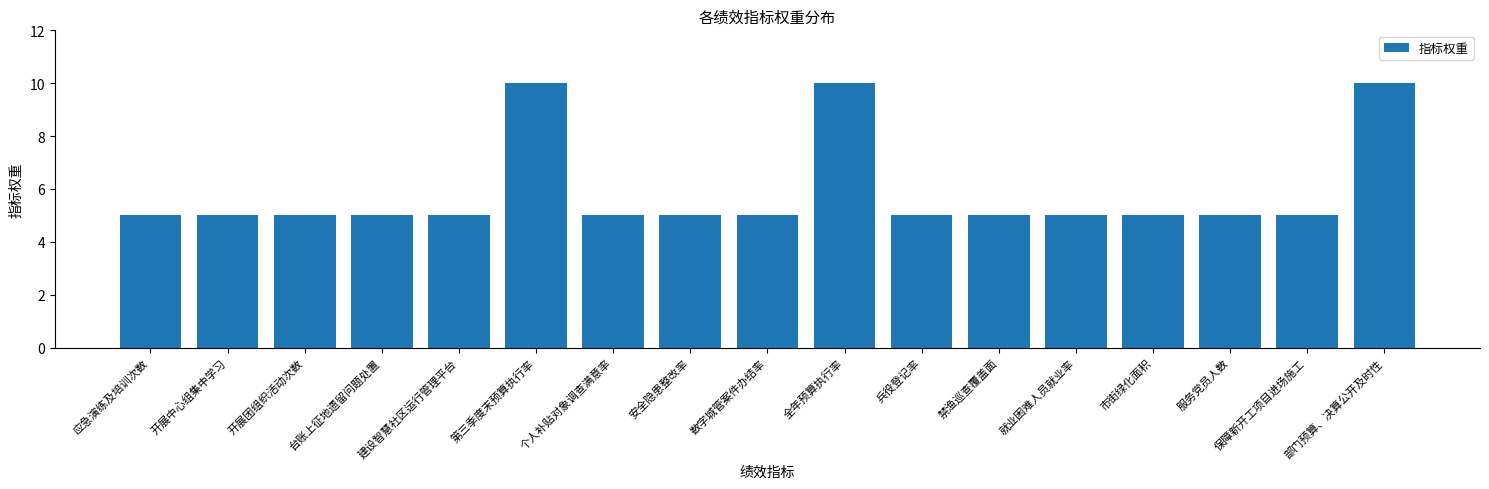

What is the difference between the second highest and second lowest values?

5